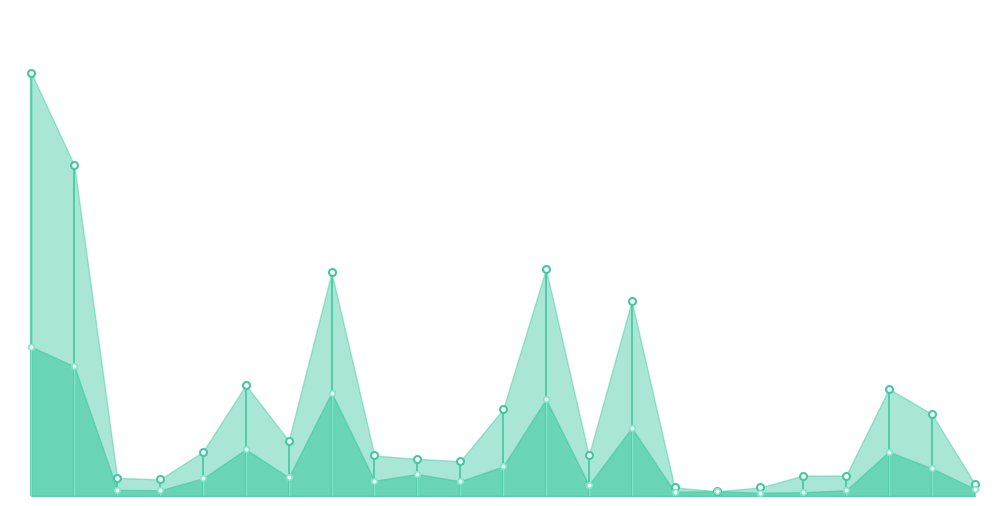

What is the highest value of the secondaire_I series?

313